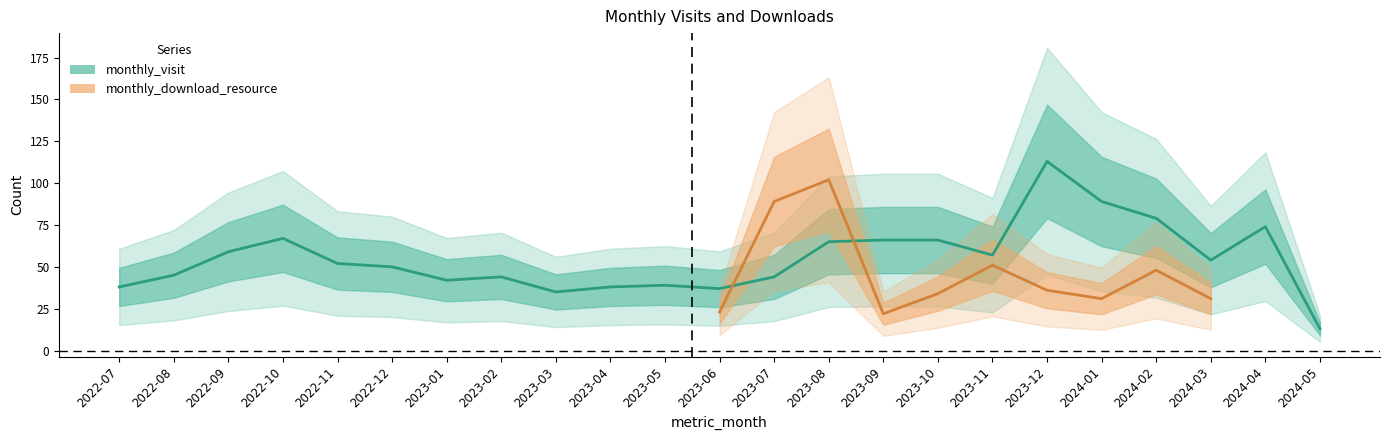

True or false: the data shows 44 at 2023-02.

True